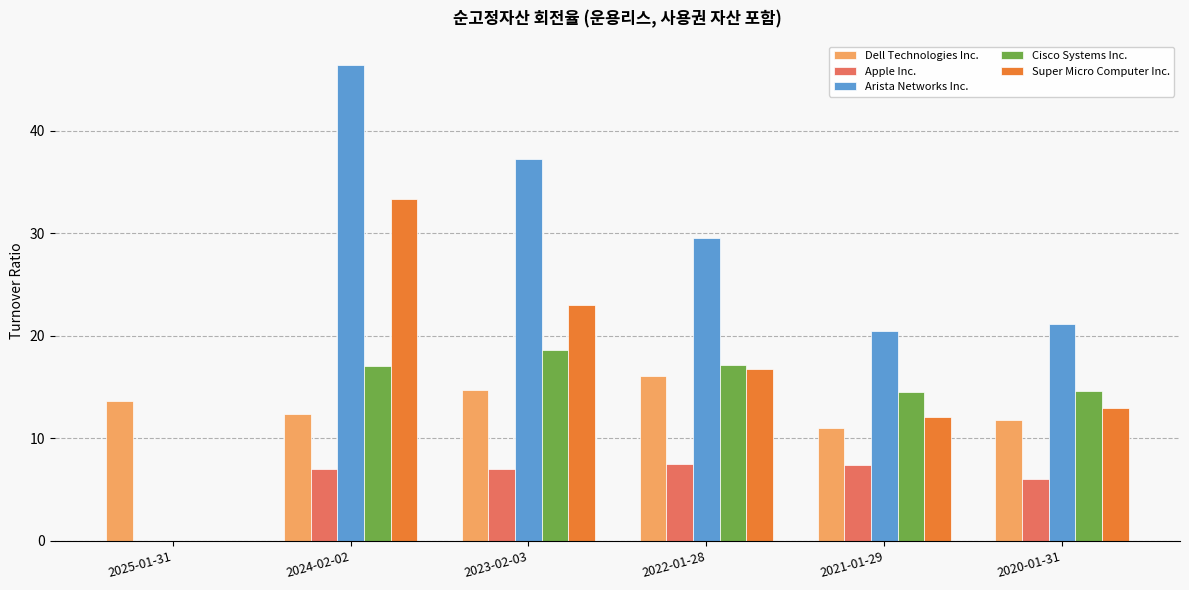

What is the sum of the Super Micro Computer Inc. values at 2021-01-29 and 2024-02-02?

45.4